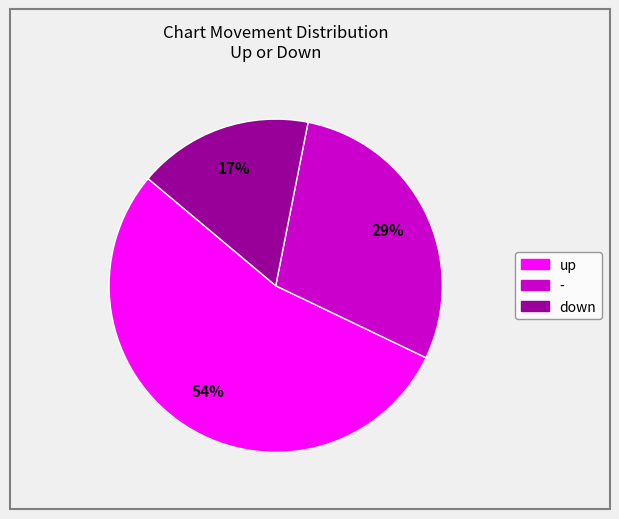

True or false: down accounts for 29% of the total.

False